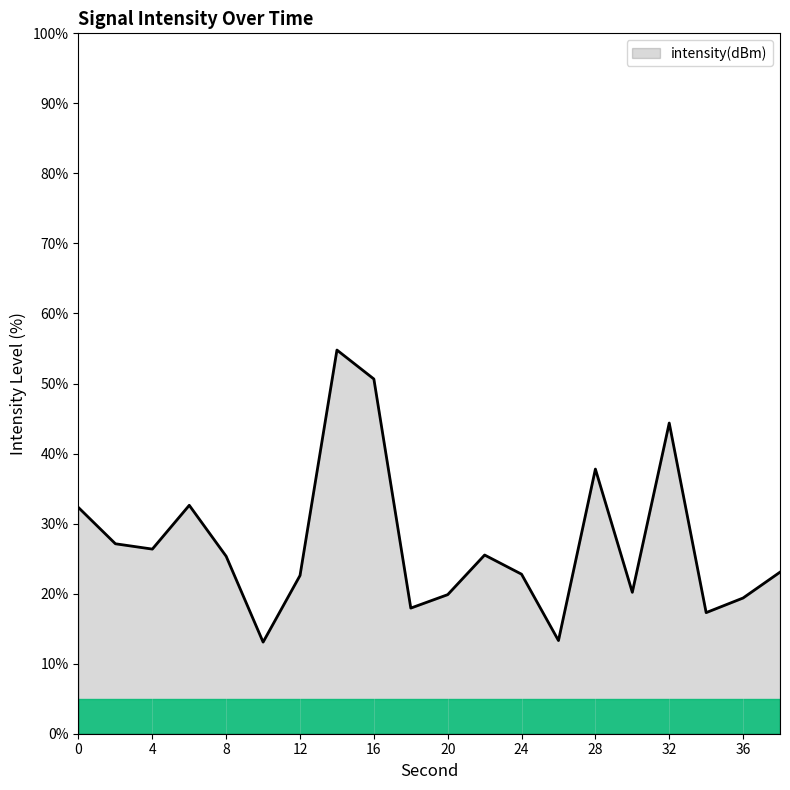

What is the difference between the maximum and minimum values?

41.7